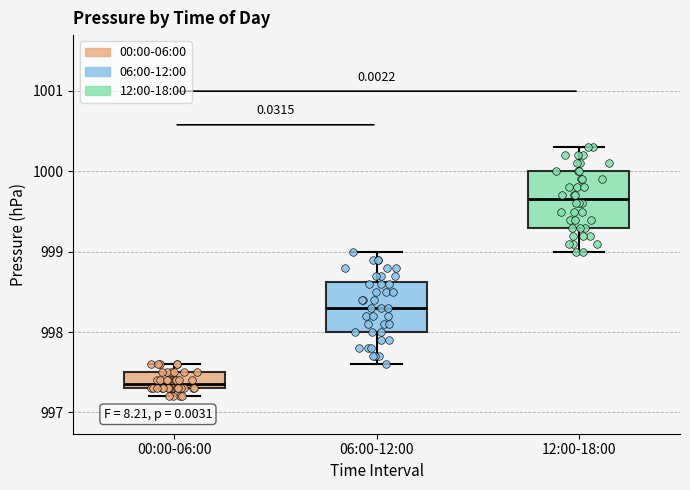

Reading left to right, read every box against the y-axis: the position of its median line, the range the box covers, and the ends of its whiskers. The values are not printed on the chart, so give them approximately, as read against the axis.

00:00-06:00: median 997.4, box 997.3 to 997.5, whiskers 997.2 to 997.6
06:00-12:00: median 998.3, box 998.0 to 998.6, whiskers 997.6 to 999.0
12:00-18:00: median 999.7, box 999.3 to 1000.0, whiskers 999.0 to 1000.3